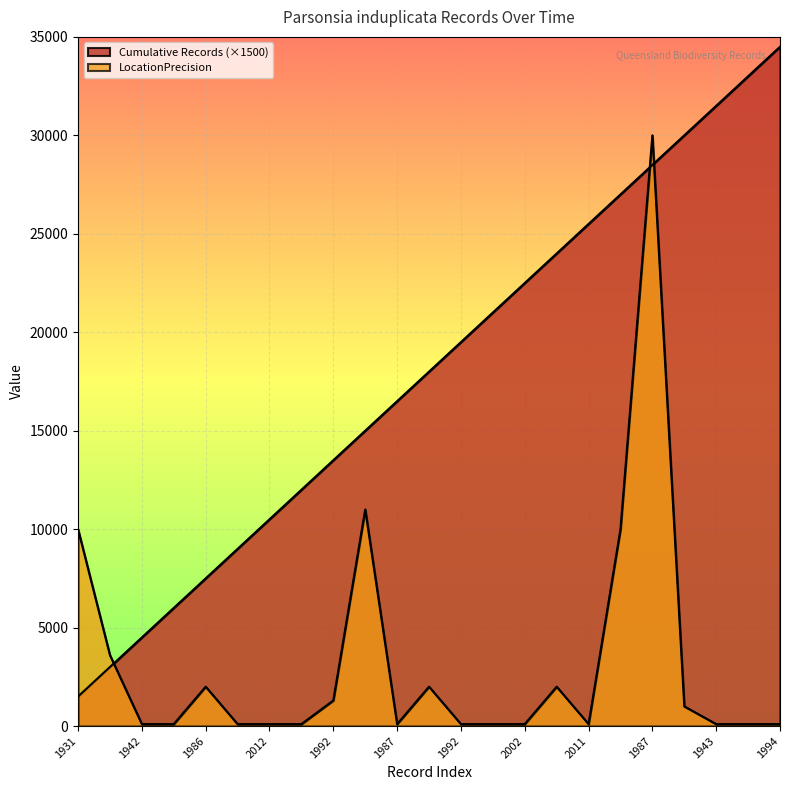

True or false: LocationPrecision and Cumulative Records cross at least once.

True